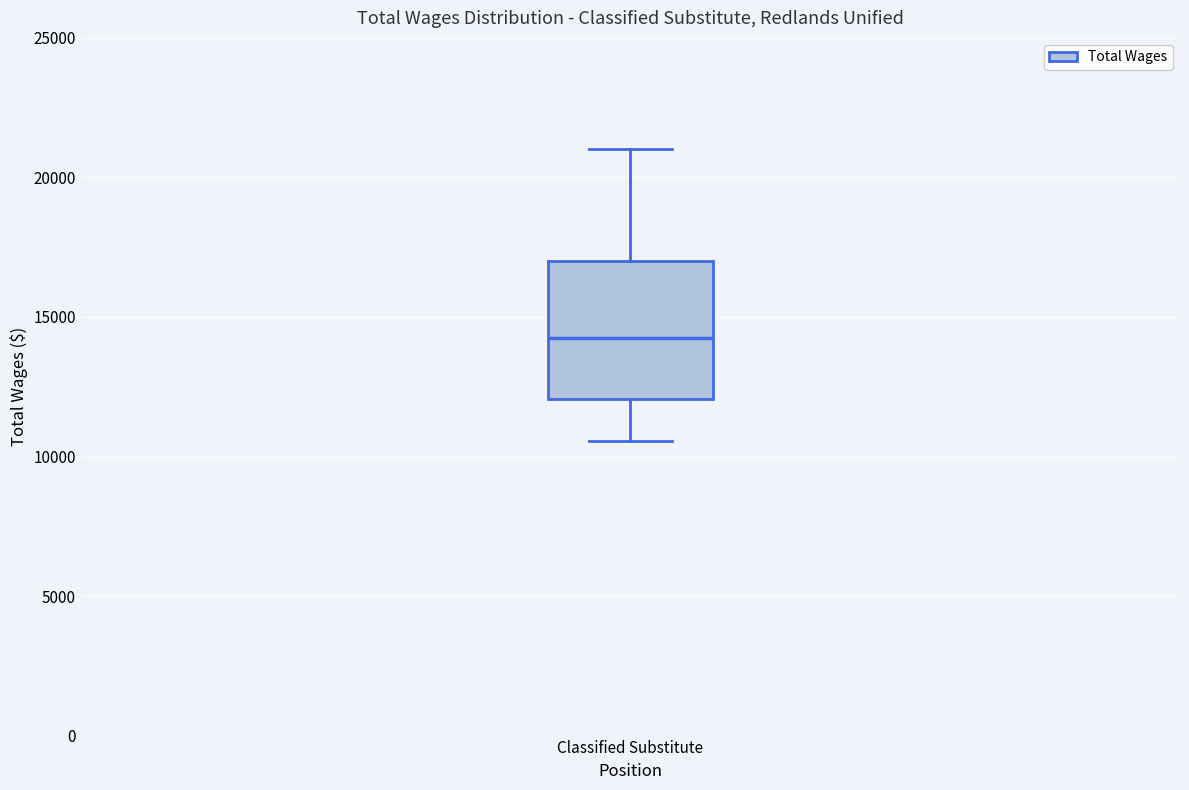

Where does the lower whisker of the box for Classified Substitute end on the y-axis? The values are not printed on the chart, so give them approximately, as read against the axis.

10500